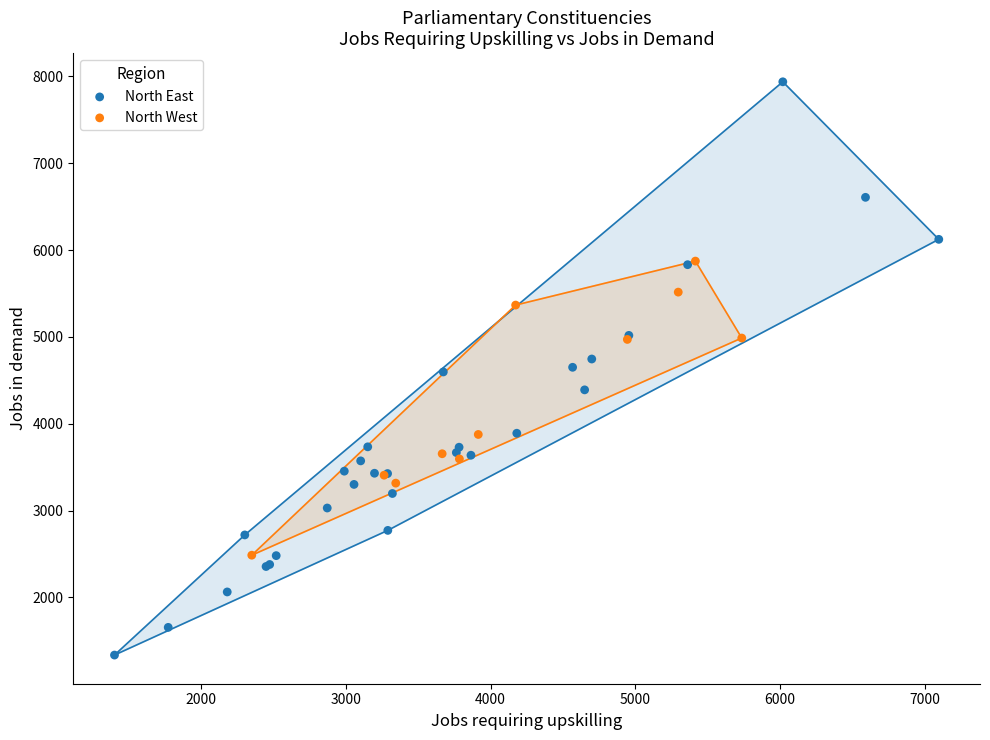

Which series has the widest spread of Y values?

North East